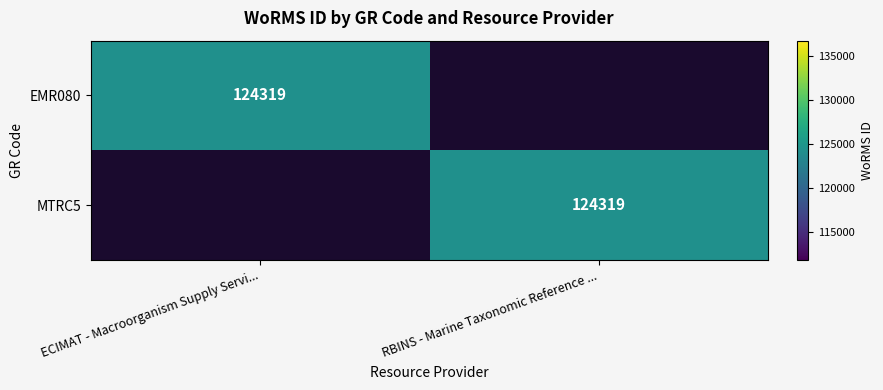

The value of MTRC5 at RBINS - Marine Taxonomic Reference ... is 81491. True or false?

False